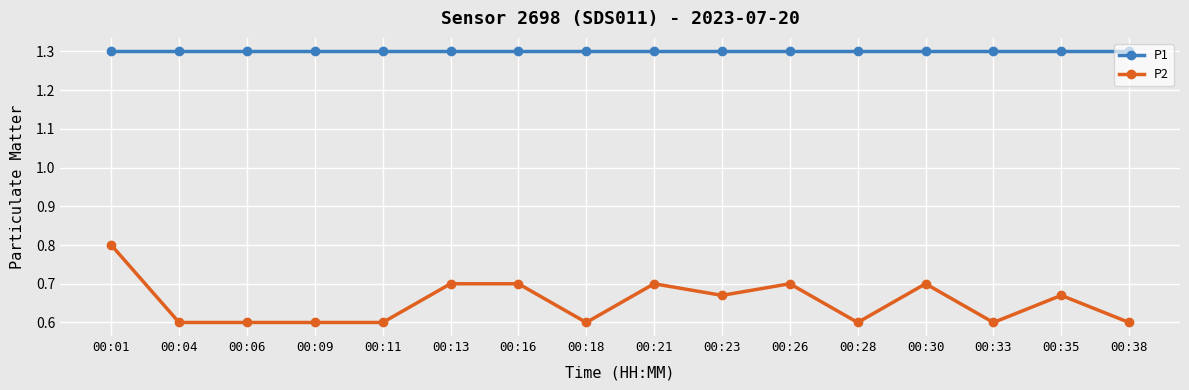

Rank the series by their maximum value, from lowest to highest.

P2, P1